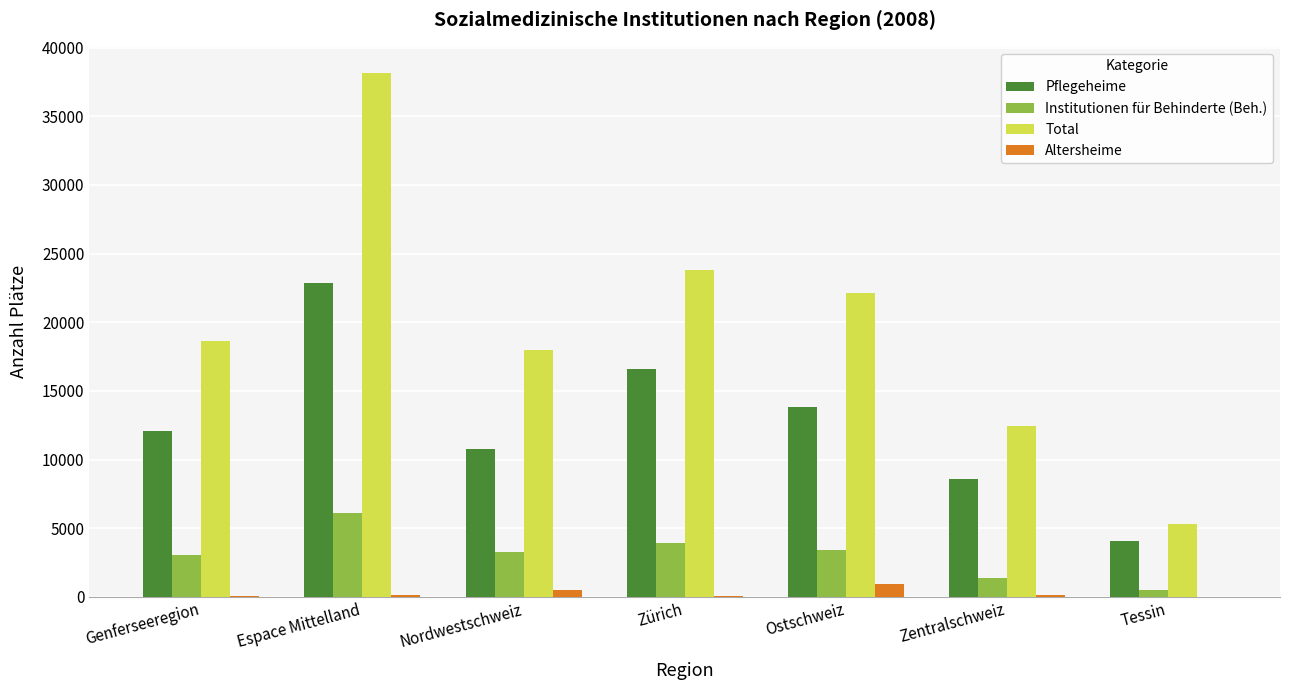

Which category has the highest value in the Institutionen für Behinderte (Beh.) series?

Espace Mittelland